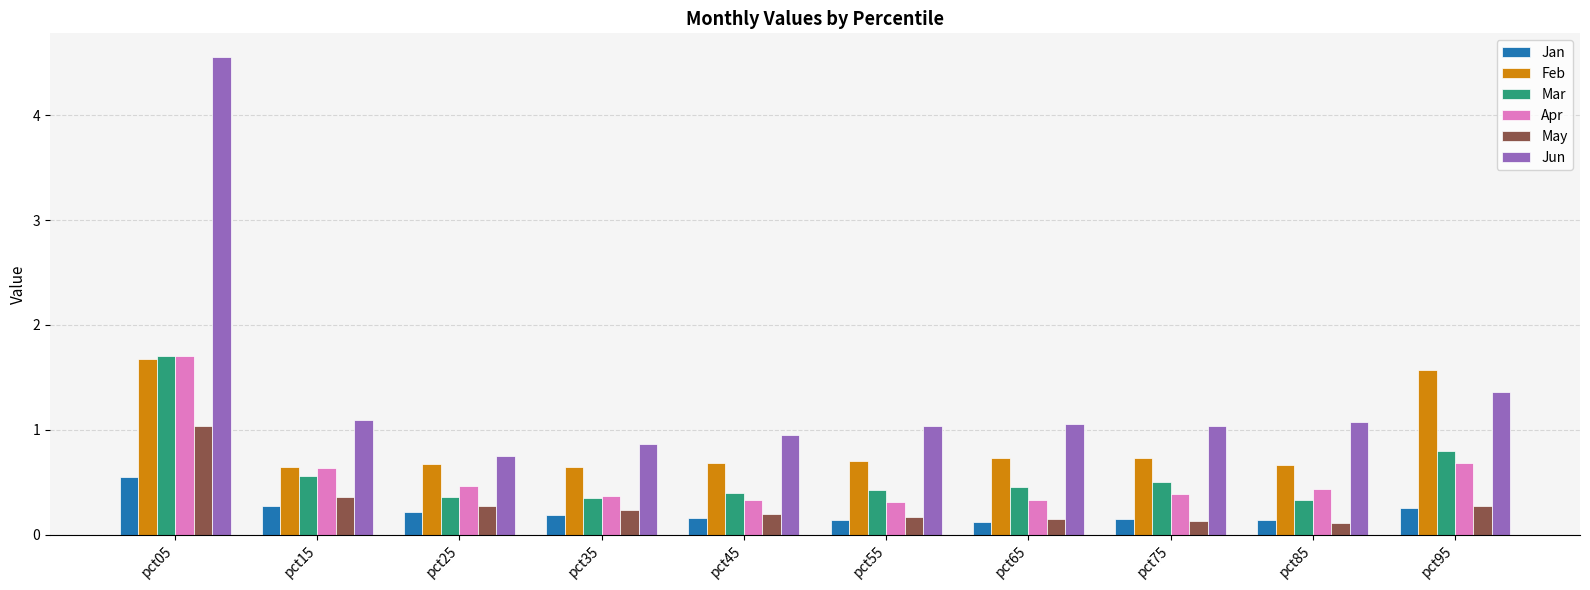

Which series has the largest total across all categories?

Jun